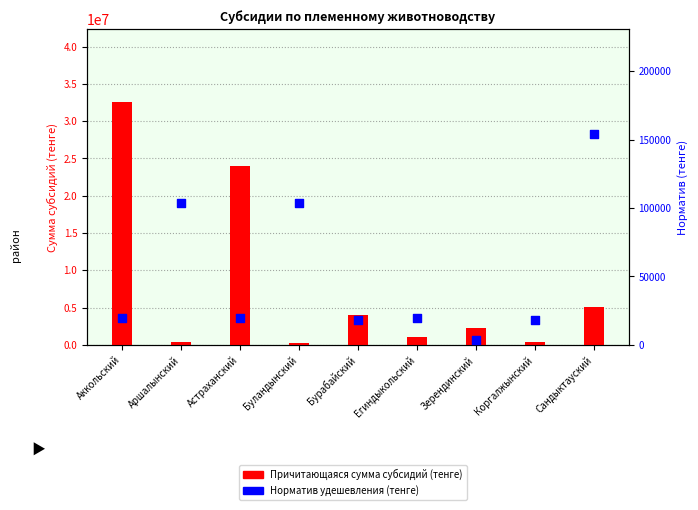

Which series contains the highest Y value?

Причитающаяся сумма субсидий (тенге)